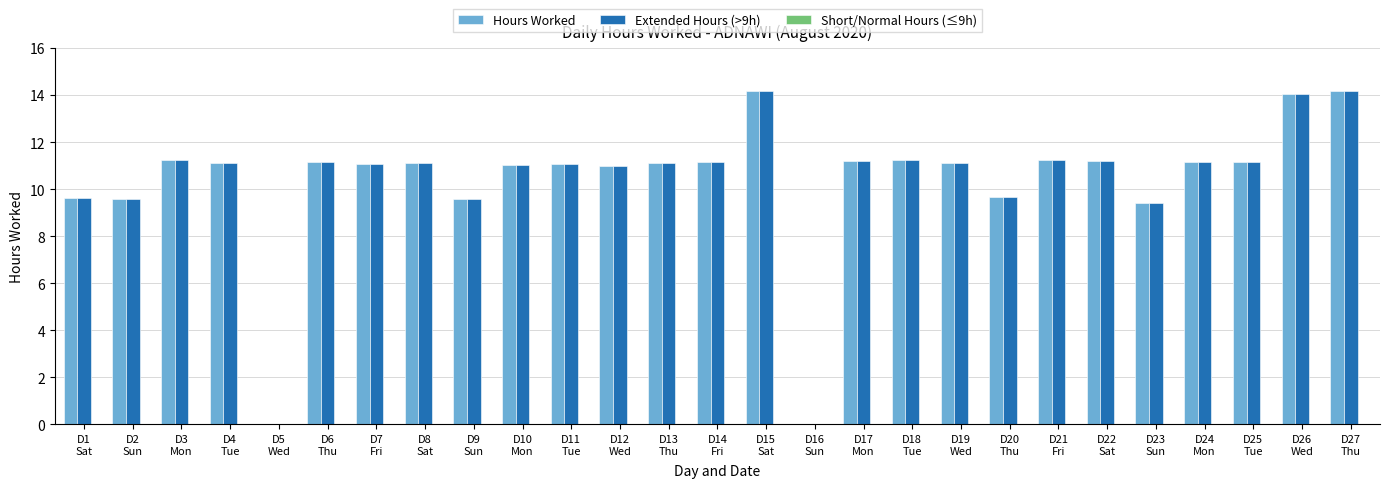

What is the sum of all Extended Hours (>9h) values?

279.5